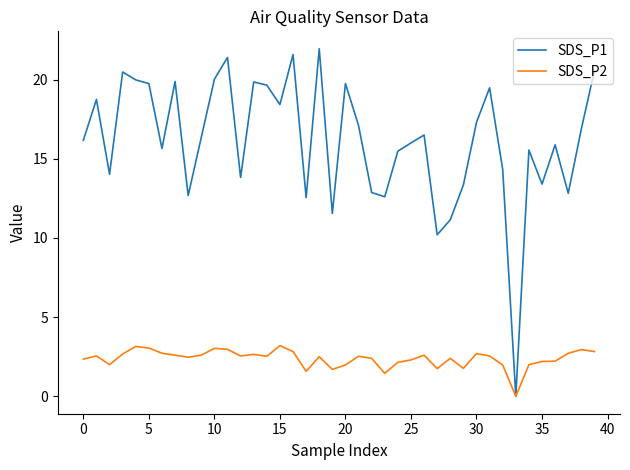

Which series has the widest spread of values?

SDS_P1